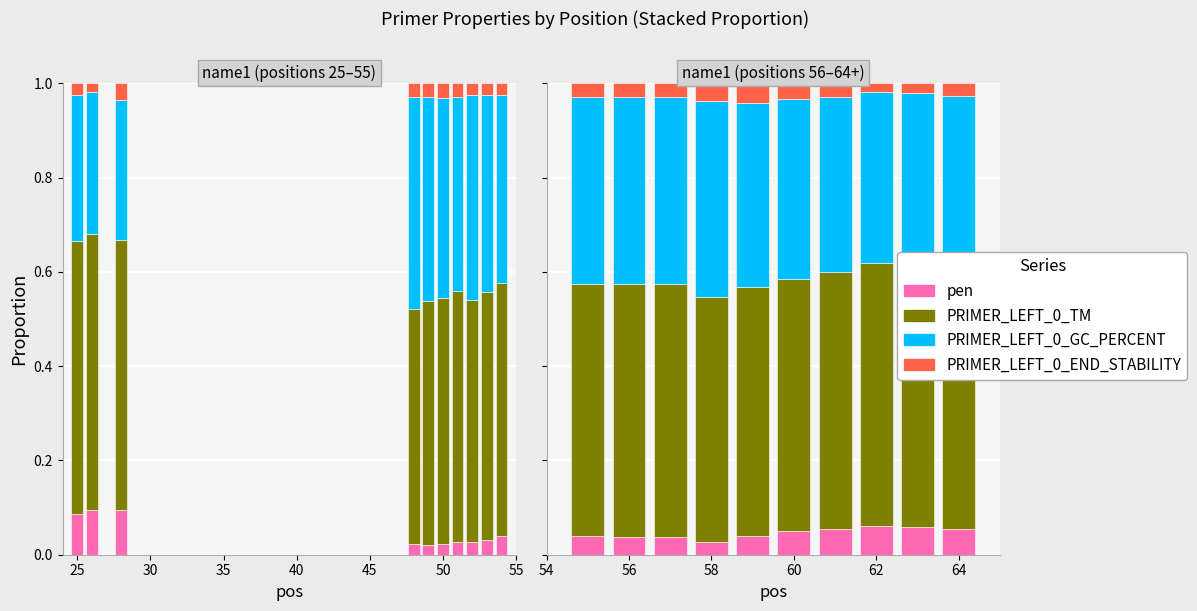

Which series changed the most between 20 and 50?

PRIMER_LEFT_0_GC_PERCENT